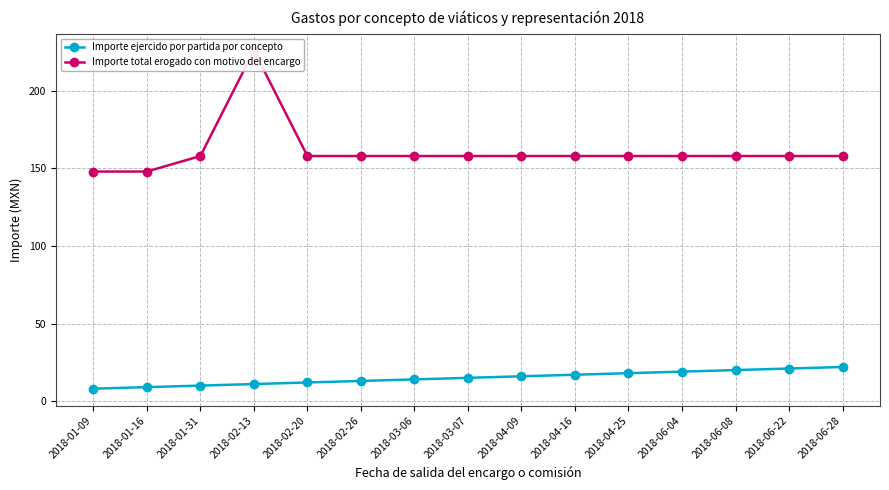

Which category has the highest value in the Importe total erogado con motivo del encargo series?

2018-02-13